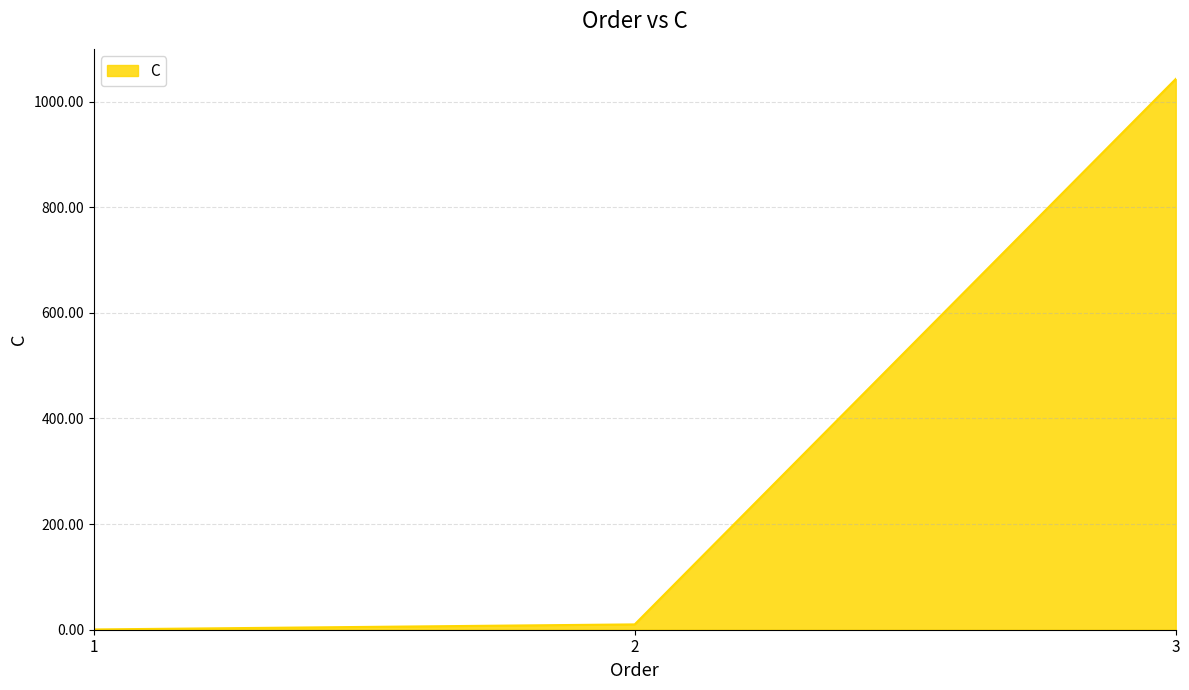

What is the ratio of the value at 3 to the value at 2?

103.4